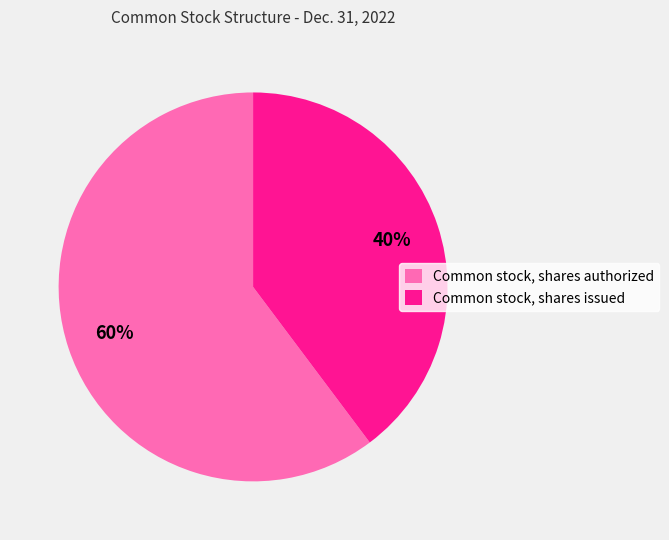

What is the majority slice?

Common stock, shares authorized